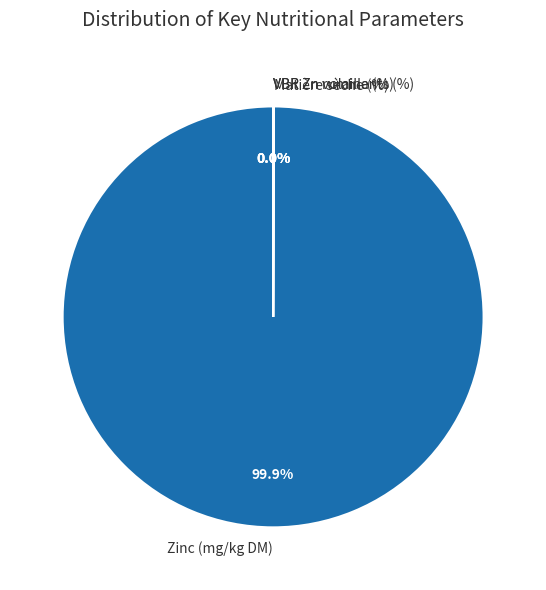

Is there a majority slice in this chart?

Yes